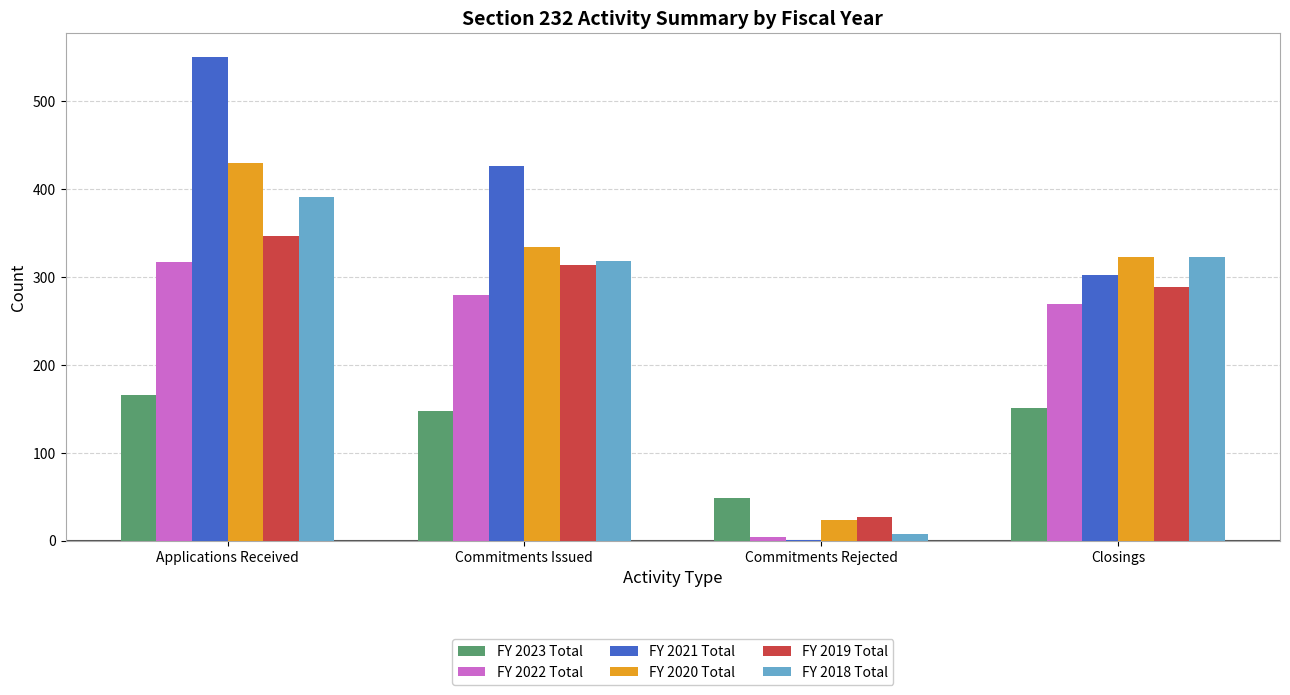

Reading left to right, what are all the values shown in this chart?

FY 2023 Total: 166	147	48	151
FY 2022 Total: 317	279	4	269
FY 2021 Total: 550	426	1	302
FY 2020 Total: 429	334	23	323
FY 2019 Total: 347	314	27	288
FY 2018 Total: 391	318	7	323